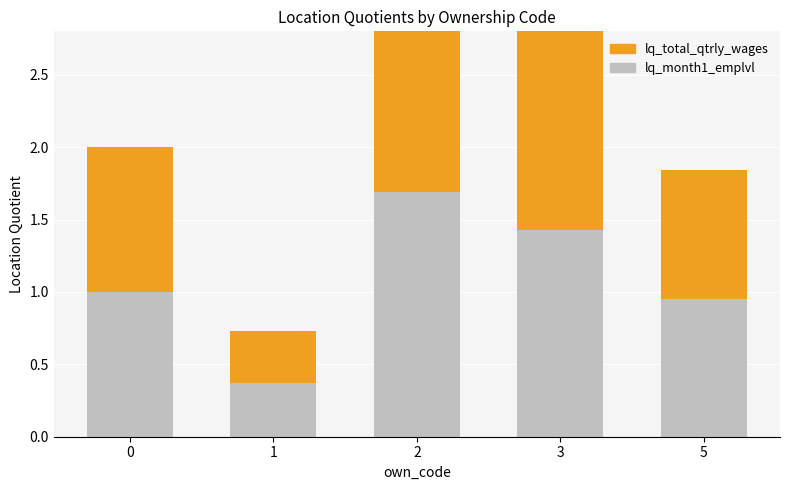

Reading right to left, list all the values displayed in this chart.

lq_month1_emplvl: 0.9	1.4	1.7	0.4	1.0
lq_total_qtrly_wages: 0.9	1.9	2.0	0.4	1.0